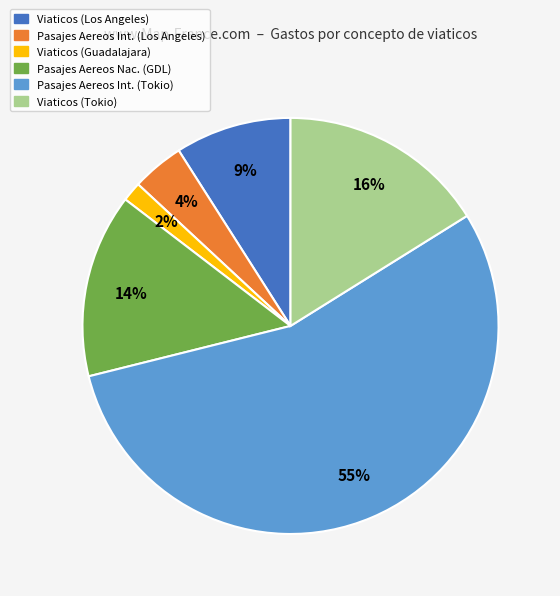

To the nearest percent, what is the difference between the largest and smallest slice percentages?

53%